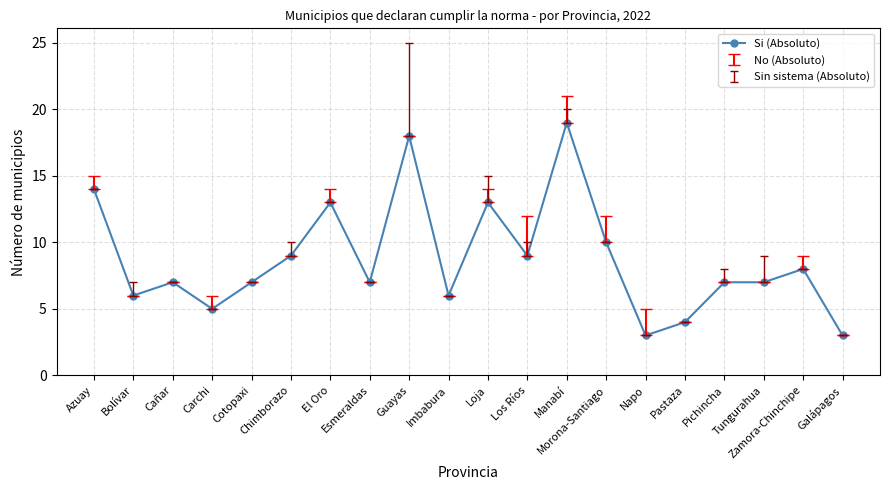

What is the maximum value shown in the chart?

19